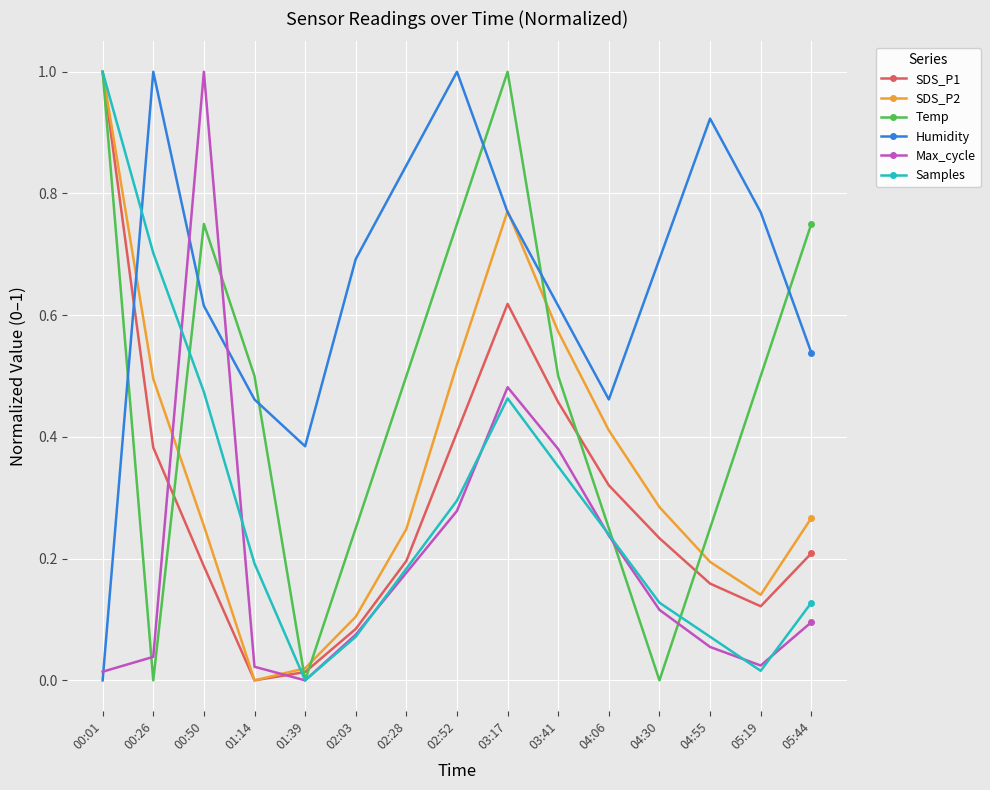

Where is the first local maximum for Max_cycle?

00:50